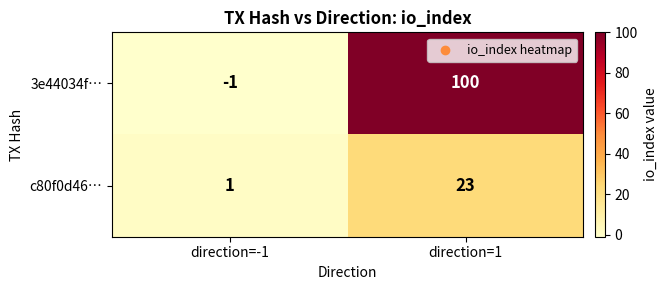

Rank the series by their maximum value, from highest to lowest.

3e44034f…, c80f0d46…